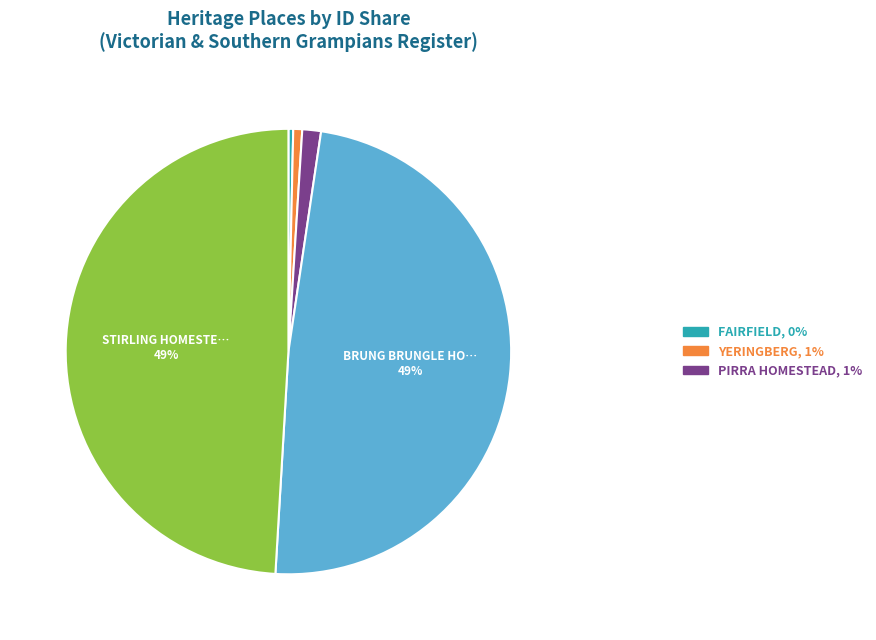

Is there a majority slice in this chart?

No